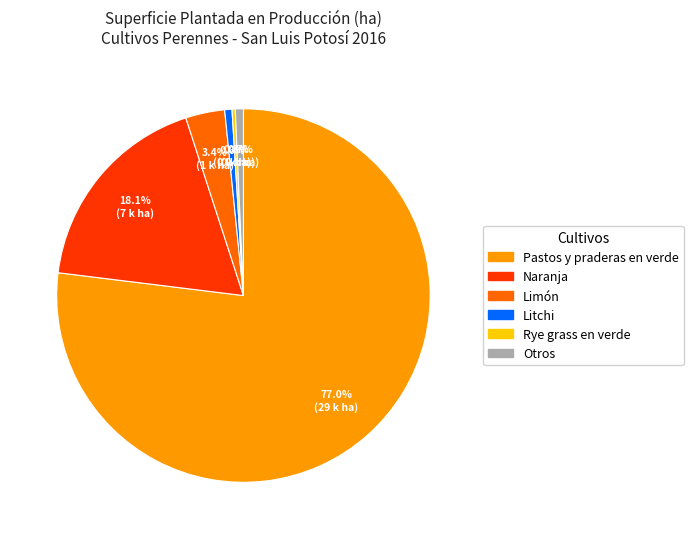

Does any single category account for the majority?

Yes